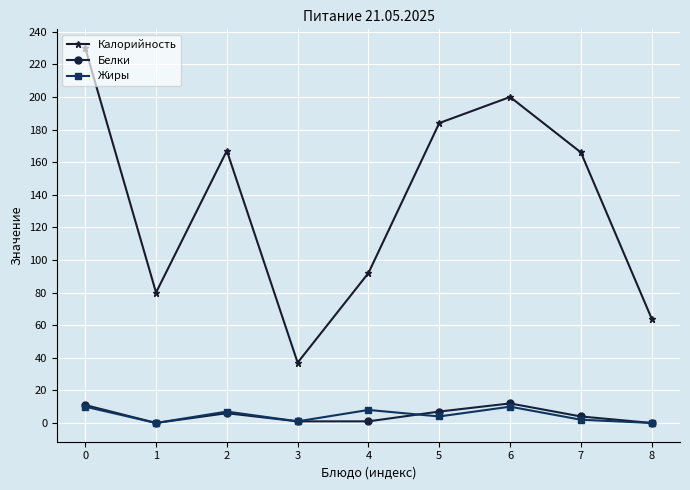

What is the difference between the maximum and second lowest values in the Жиры series?

10